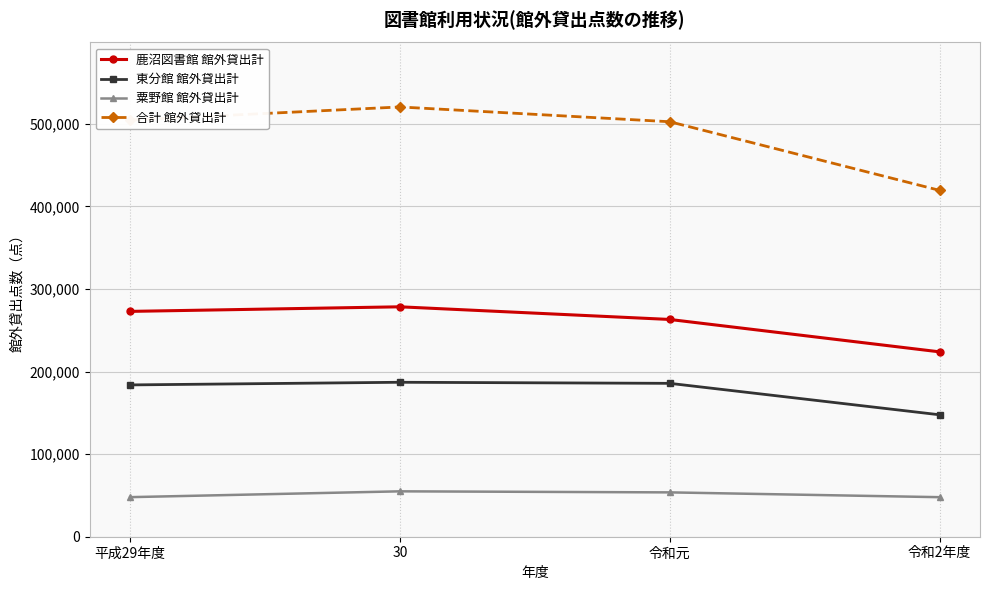

At which category is the sum across all series the highest?

30